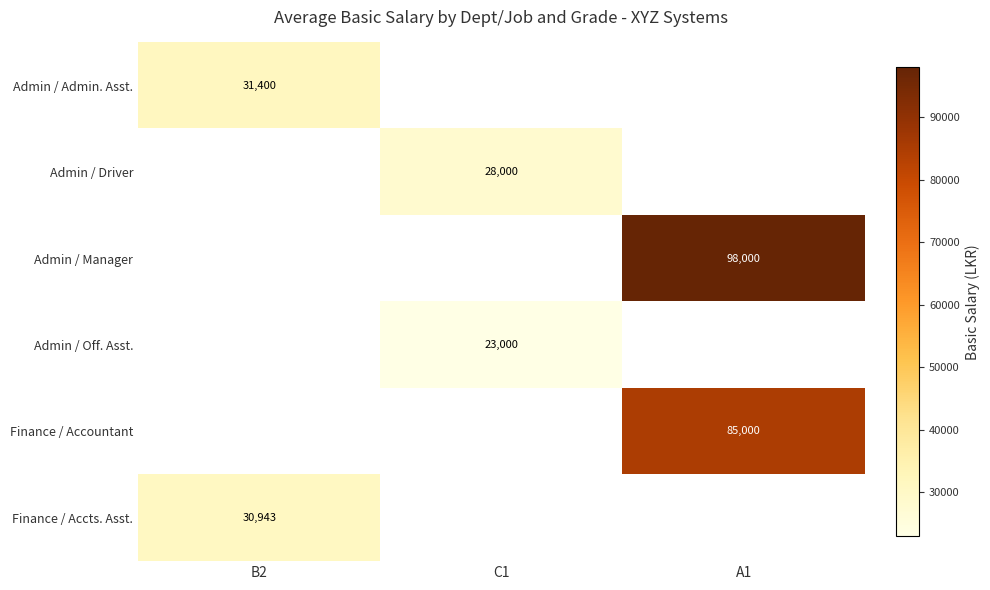

The value of Admin / Admin. Asst. at B2 is 31400. True or false?

True